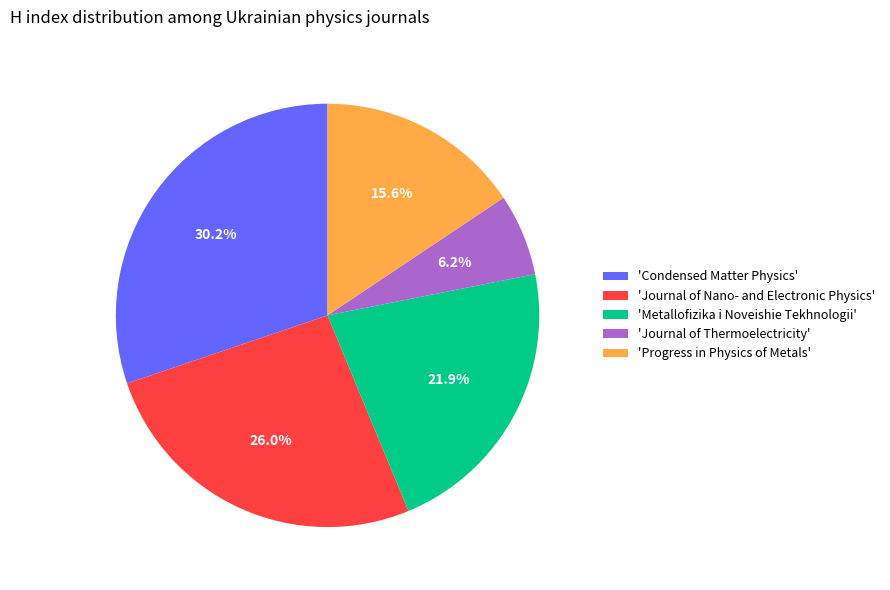

Rank the categories by value from highest to lowest.

'Condensed Matter Physics', 'Journal of Nano- and Electronic Physics', 'Metallofizika i Noveishie Tekhnologii', 'Progress in Physics of Metals', 'Journal of Thermoelectricity'